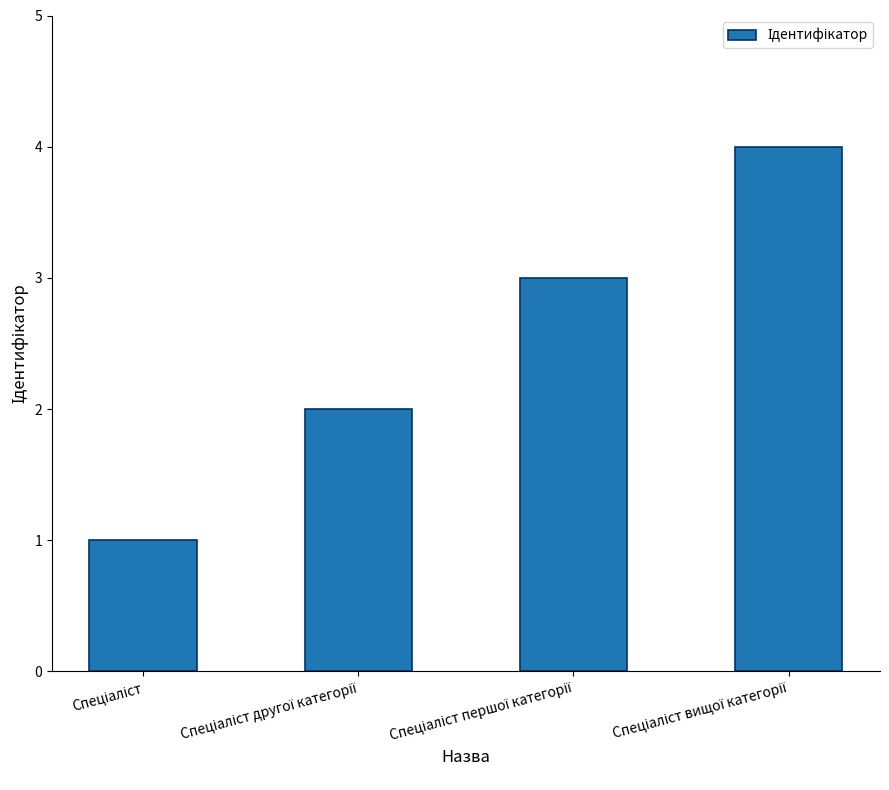

How many categories are shown in the chart?

4